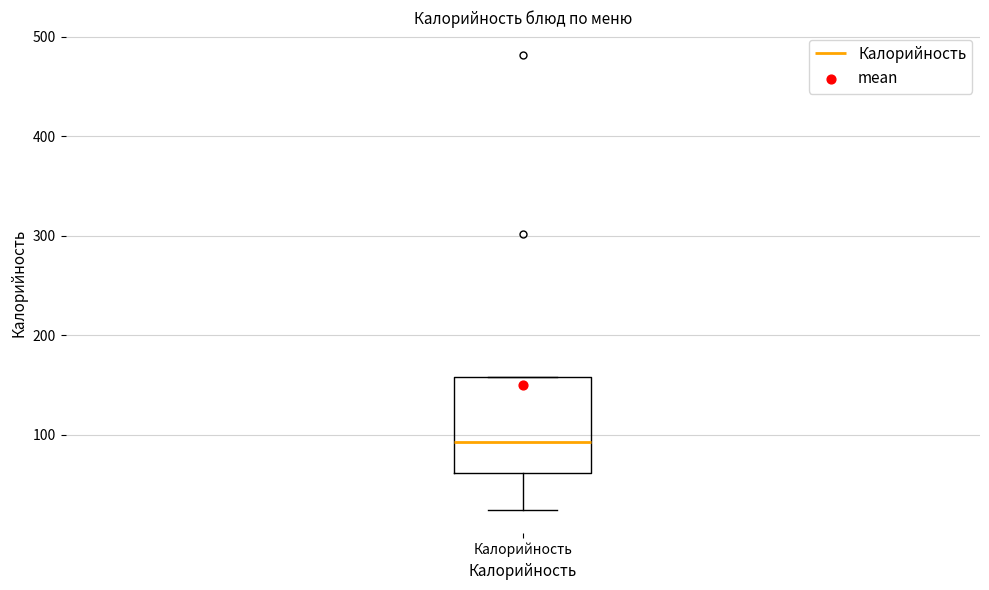

Transcribe this box plot: give where the median line is, the range the box spans, and where the two whiskers end, as read against the y-axis. The values are not printed on the chart, so give them approximately, as read against the axis.

median 90, box 60 to 160, whiskers 20 to 160